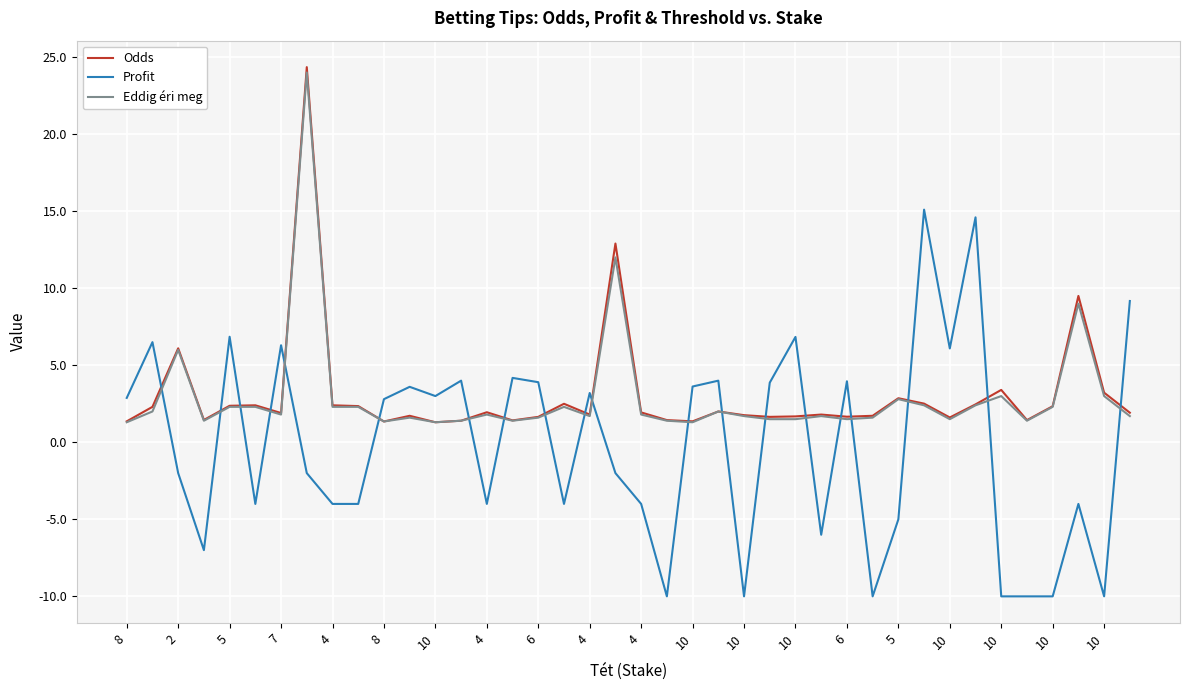

Which series has the largest range (max minus min)?

Profit